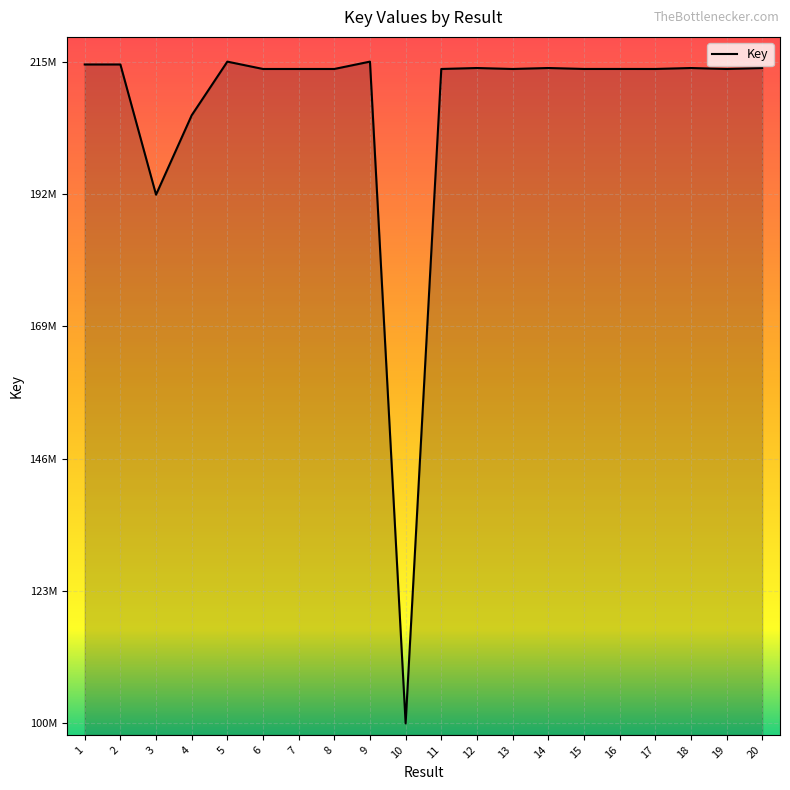

Is this an area chart (filled region under the line)?

Yes